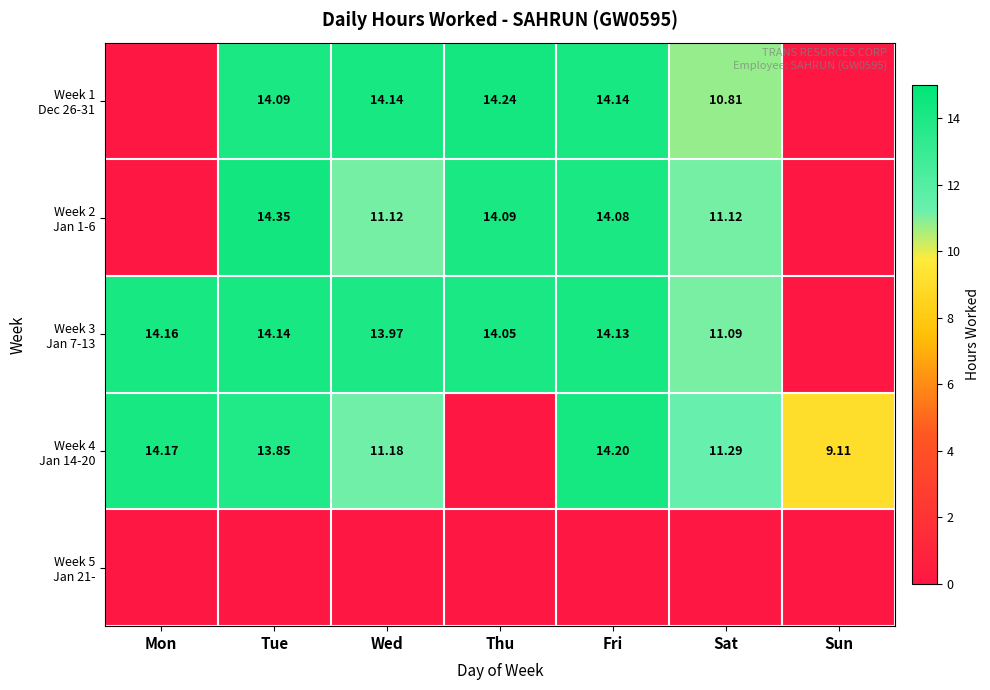

True or false: Week 2 Jan 1-6 has a value of 11.1 at Sat.

True